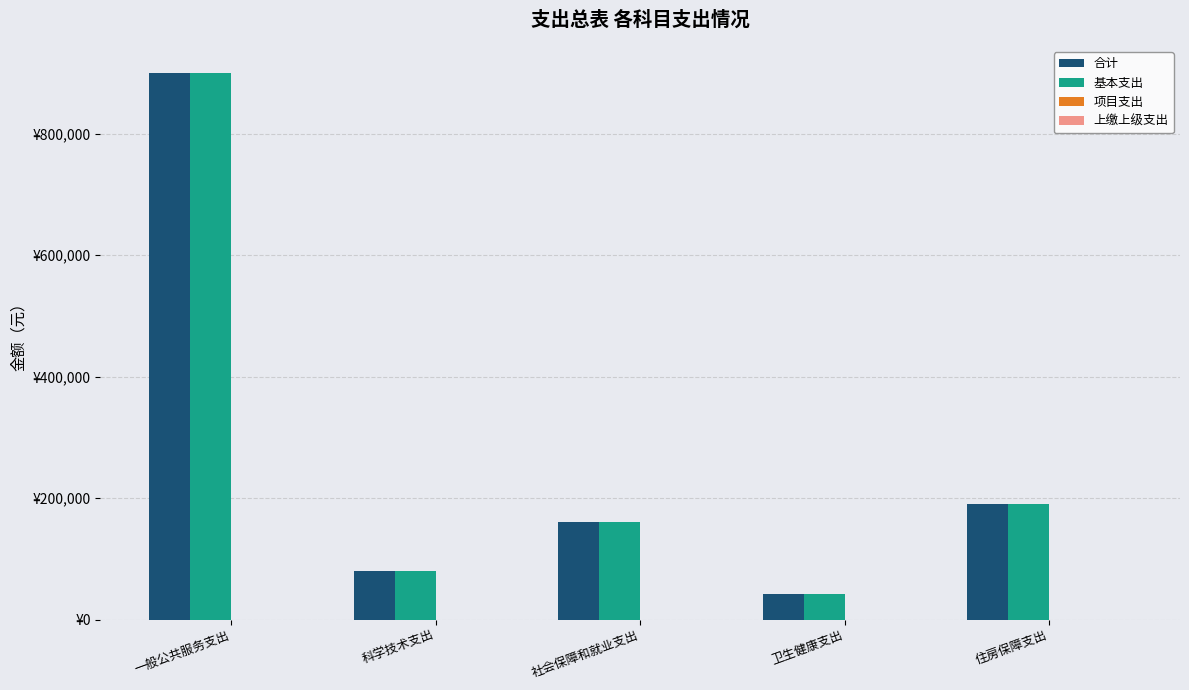

What is the label of the 1st bar from the left?

一般公共服务支出